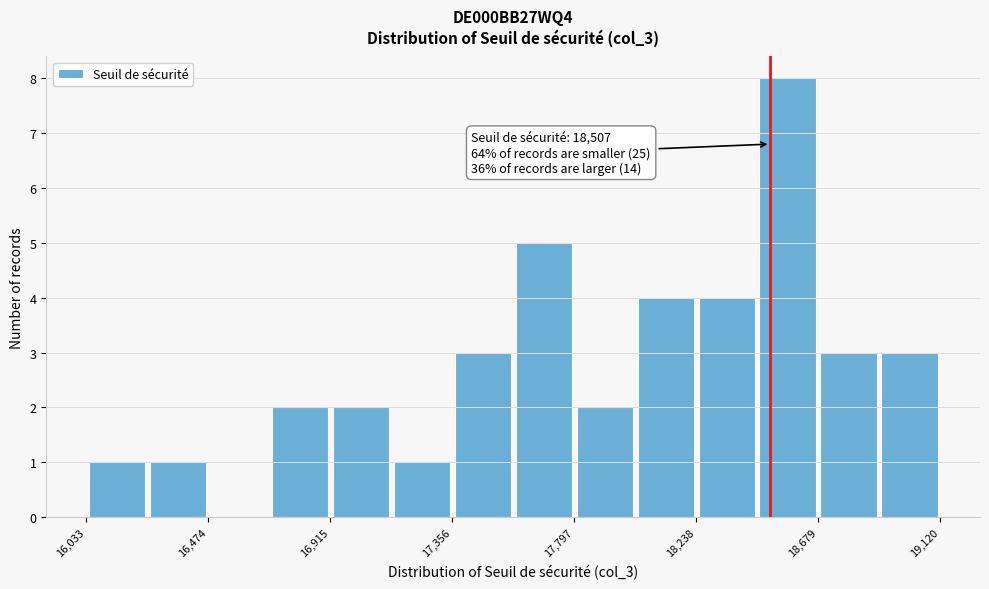

Which range on the x-axis has the tallest bar?

18450 to 18700